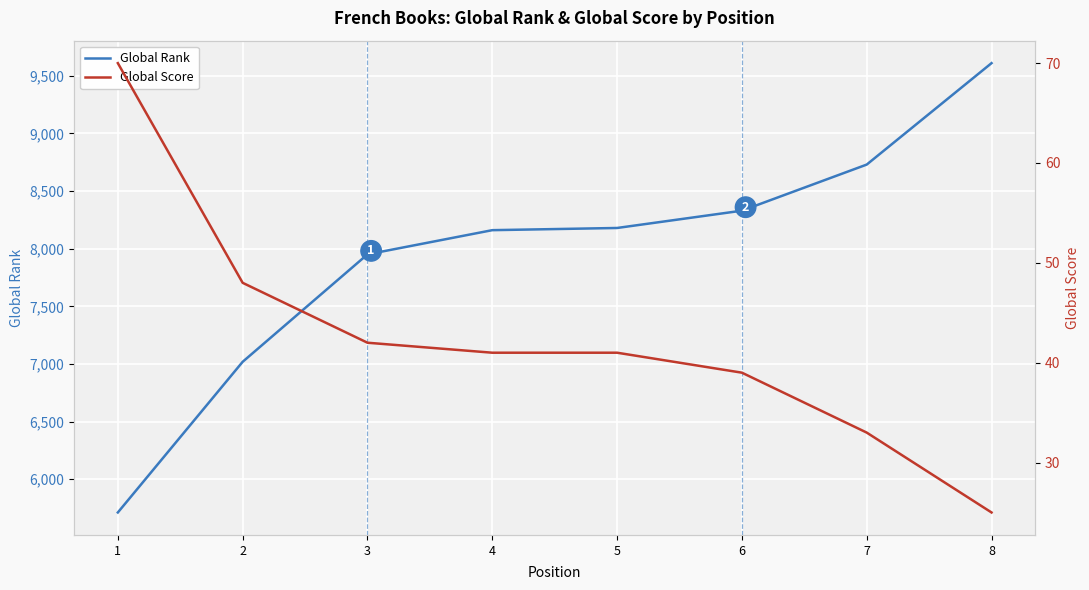

How many lines are shown in the chart?

2